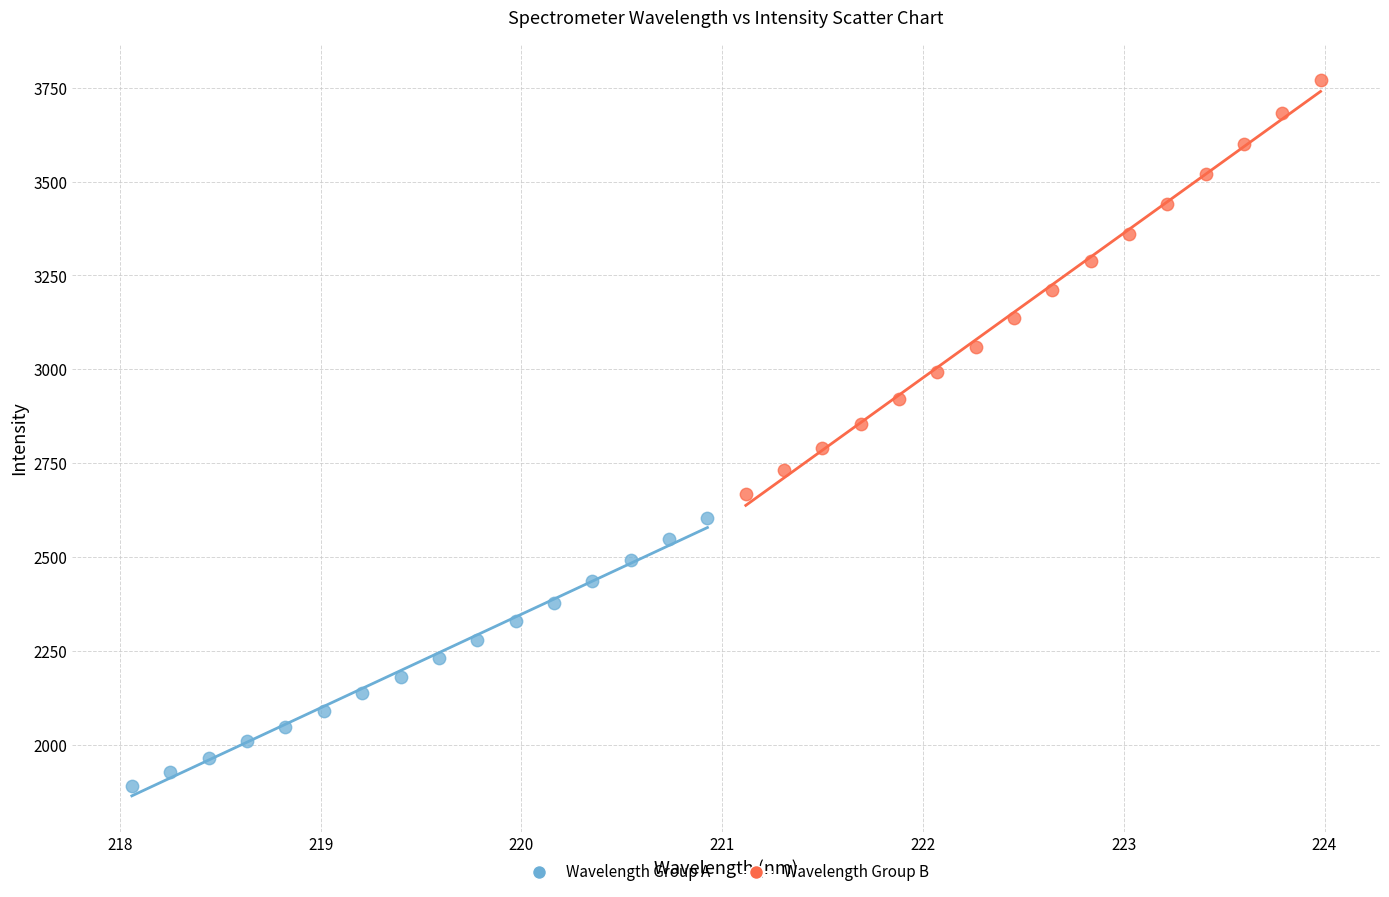

Which series reaches the minimum Y coordinate?

Wavelength Group A